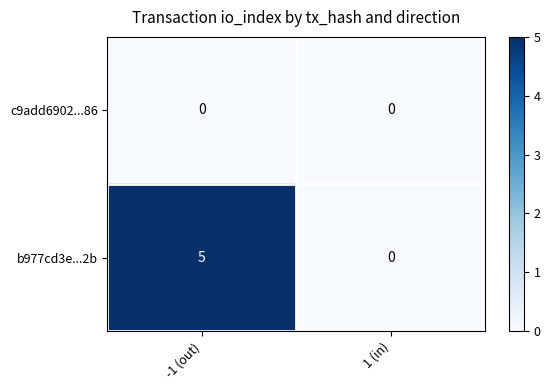

How many categories are shown in the chart?

2